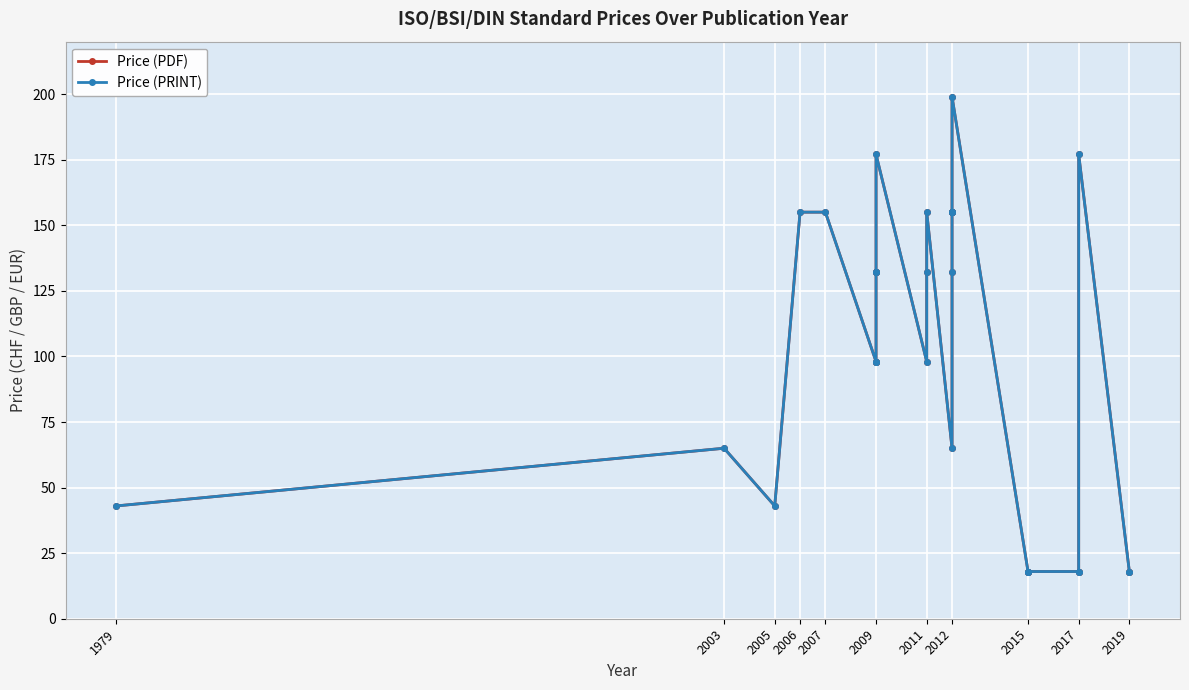

Rank the series at 2017 from lowest to highest value.

Price (PDF), Price (PRINT)